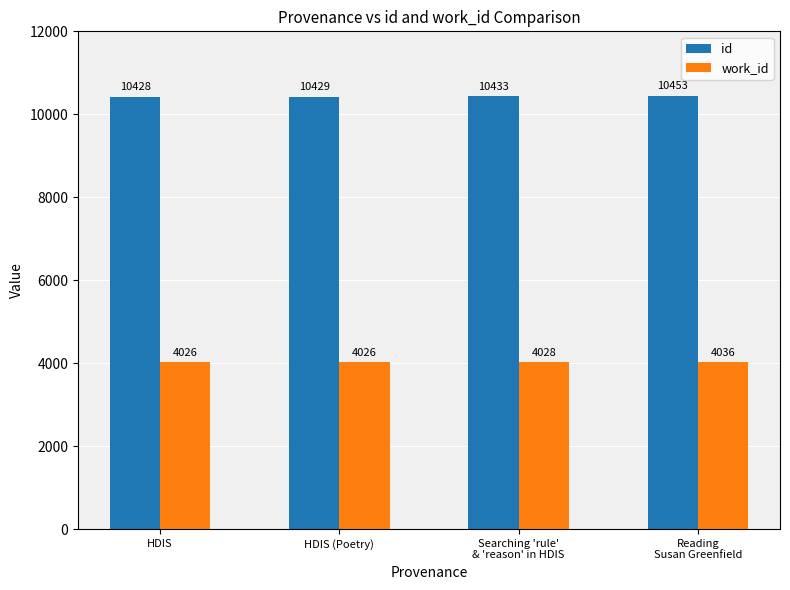

What is the total value across all series at HDIS (Poetry)?

14455